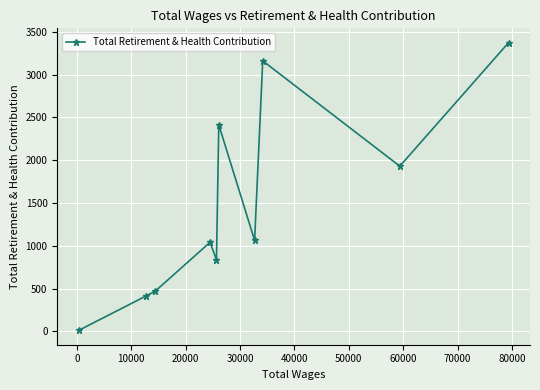

What is the value of the 6th point from the left?

2413